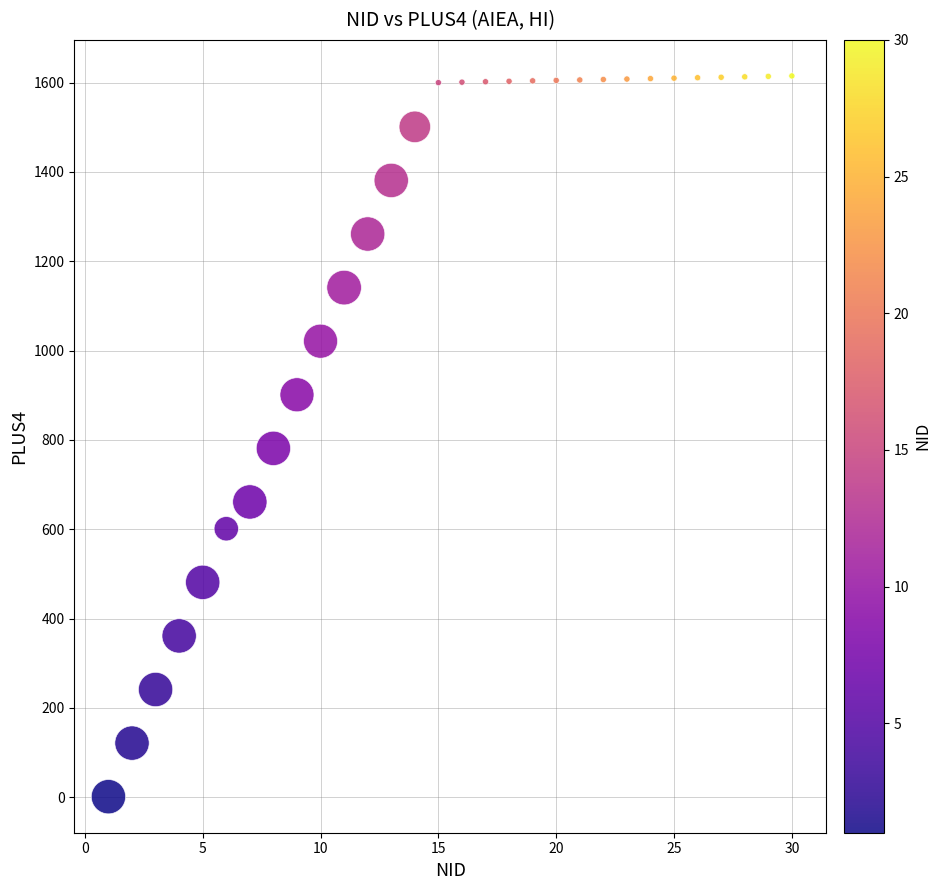

What is the range of X values (max minus min)?

29